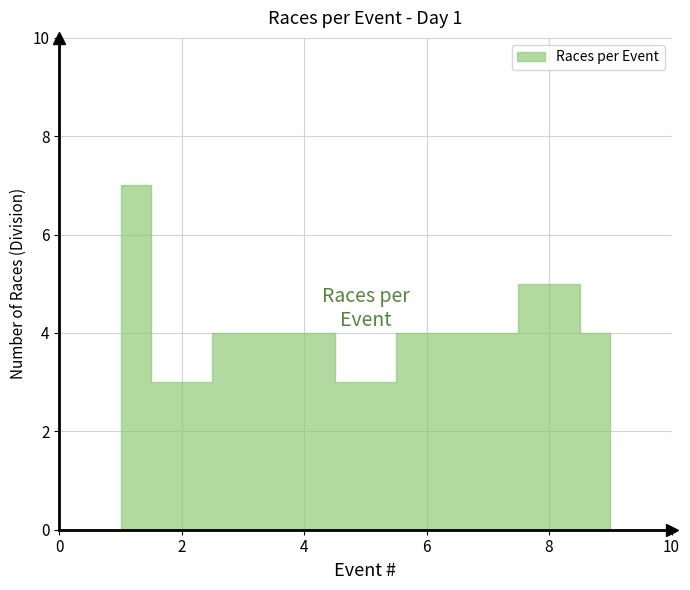

How many points are lower than both their immediate neighbors (excluding endpoints)?

2